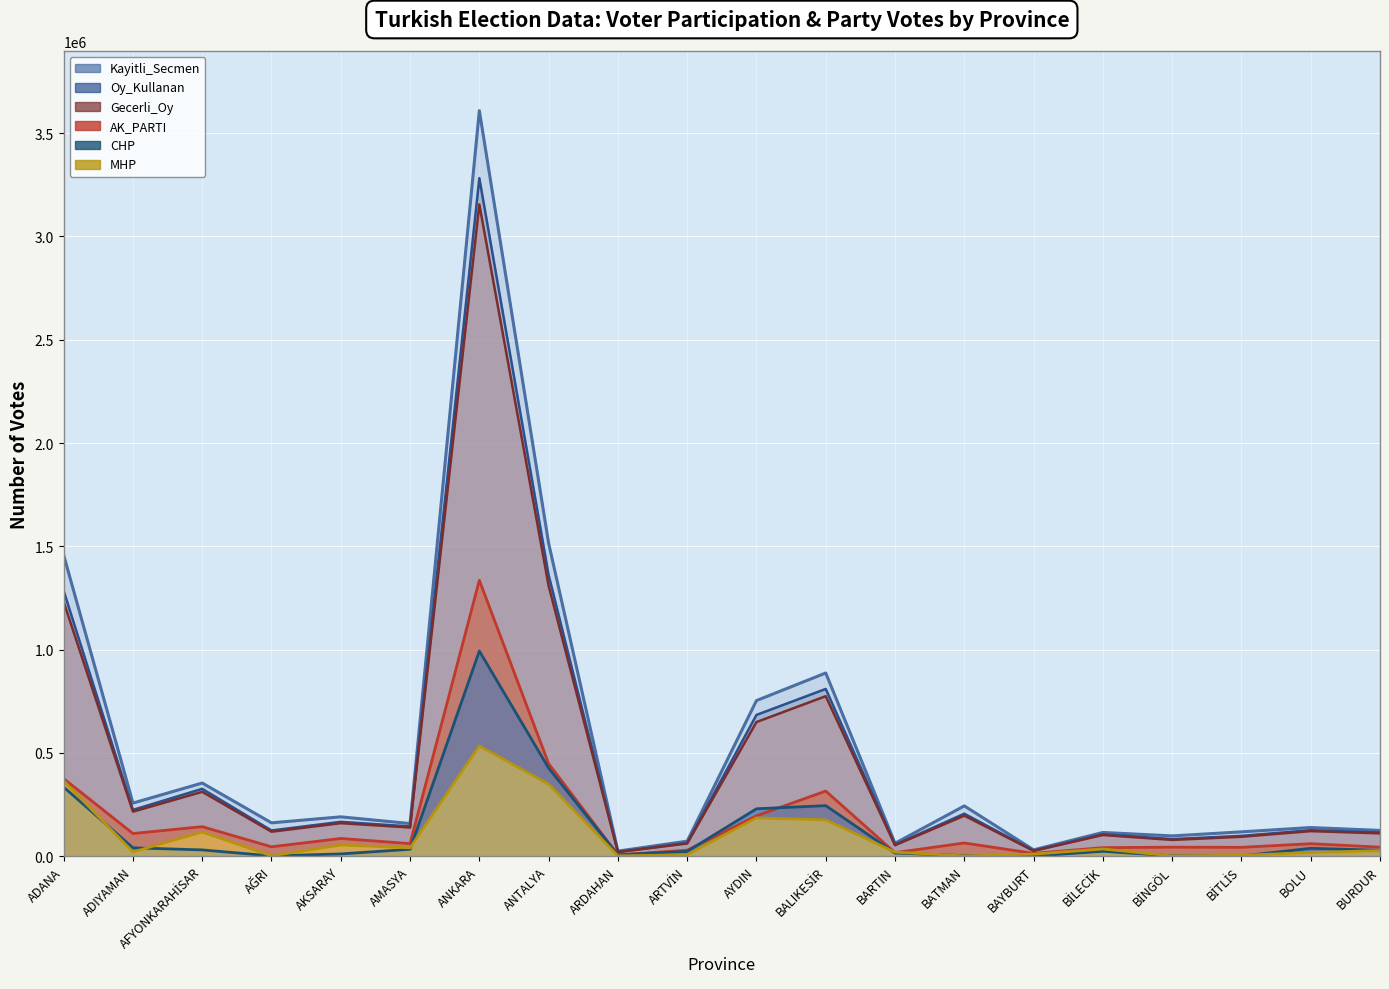

What is the sum of all AK_PARTI values?

3471324